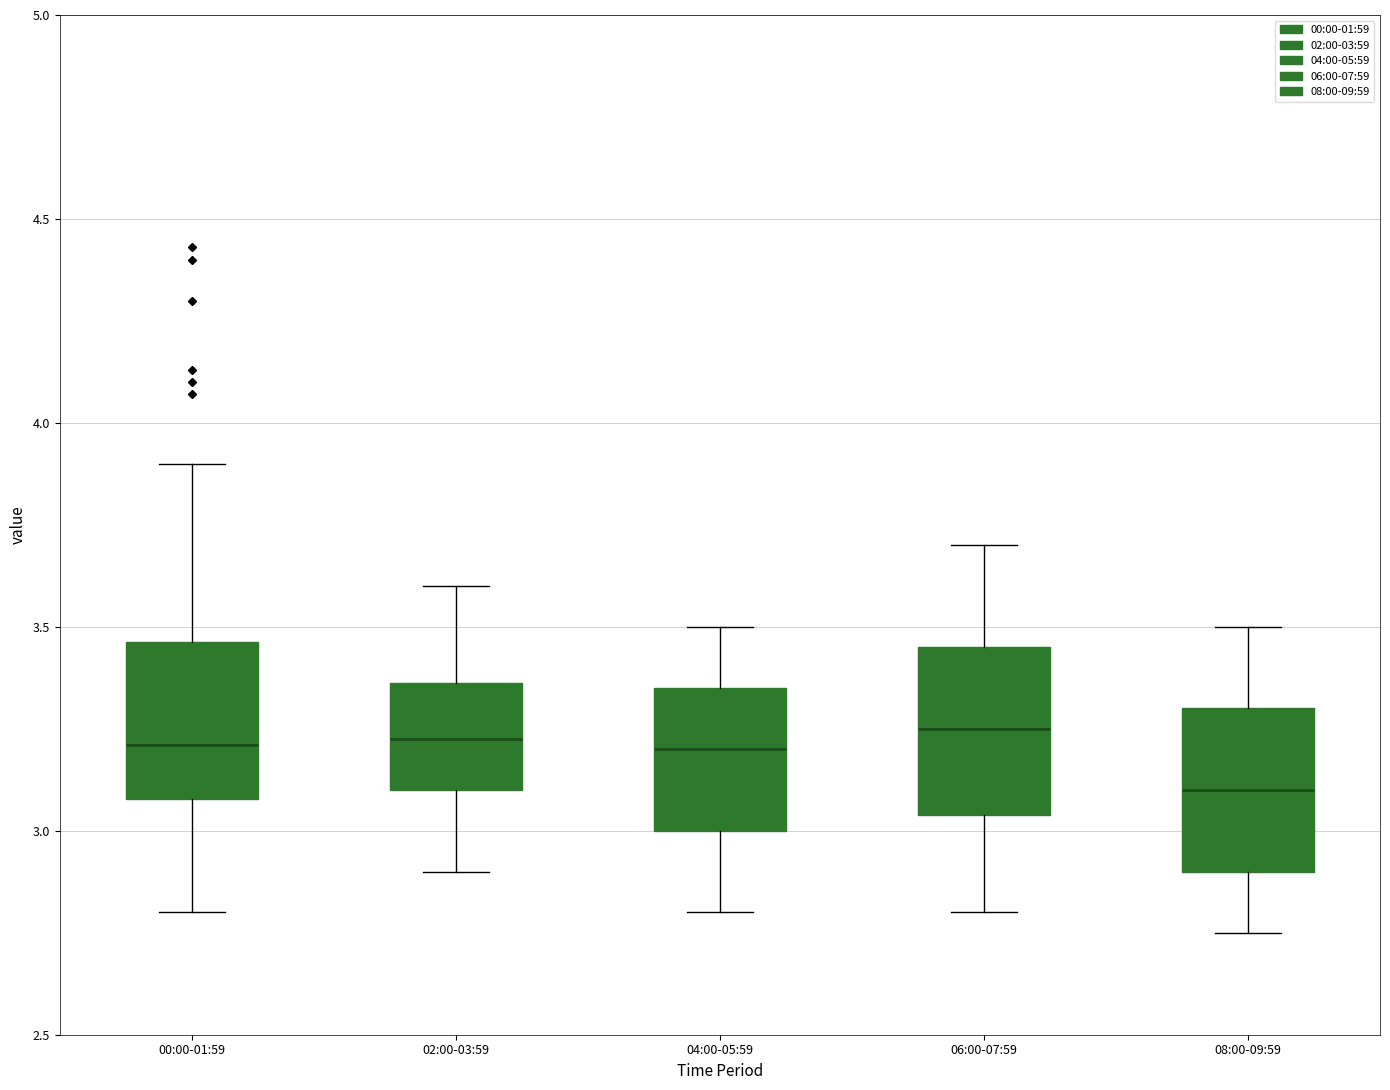

Reading left to right, read every box against the y-axis: the position of its median line, the range the box covers, and the ends of its whiskers. The values are not printed on the chart, so give them approximately, as read against the axis.

00:00-01:59: median 3.20, box 3.10 to 3.45, whiskers 2.80 to 3.90
02:00-03:59: median 3.25, box 3.10 to 3.35, whiskers 2.90 to 3.60
04:00-05:59: median 3.20, box 3.00 to 3.35, whiskers 2.80 to 3.50
06:00-07:59: median 3.25, box 3.05 to 3.45, whiskers 2.80 to 3.70
08:00-09:59: median 3.10, box 2.90 to 3.30, whiskers 2.75 to 3.50